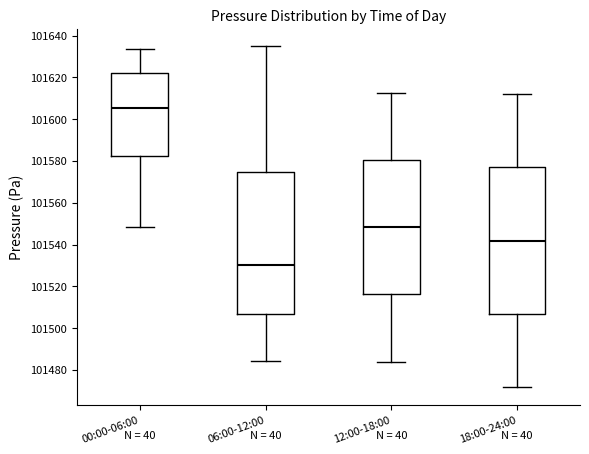

Reading left to right, read every box against the y-axis: the position of its median line, the range the box covers, and the ends of its whiskers. The values are not printed on the chart, so give them approximately, as read against the axis.

00:00-06:00: median 101606, box 101582 to 101622, whiskers 101548 to 101634
06:00-12:00: median 101530, box 101506 to 101574, whiskers 101484 to 101636
12:00-18:00: median 101548, box 101516 to 101580, whiskers 101484 to 101612
18:00-24:00: median 101542, box 101506 to 101576, whiskers 101472 to 101612